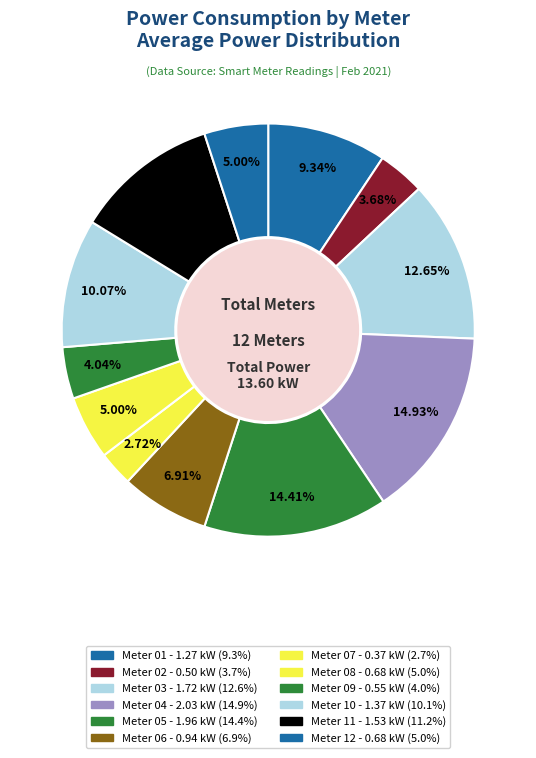

Count the number of slices in the pie.

12